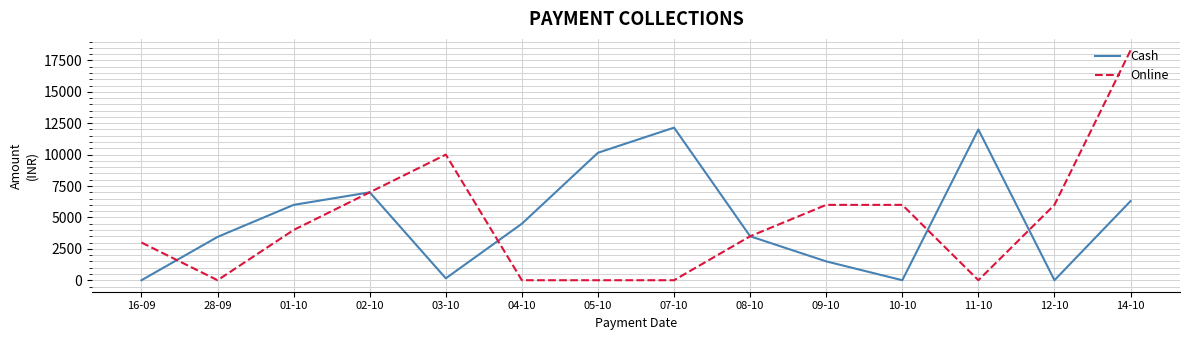

What is the difference between the maximum and second lowest values in the Online series?

18298